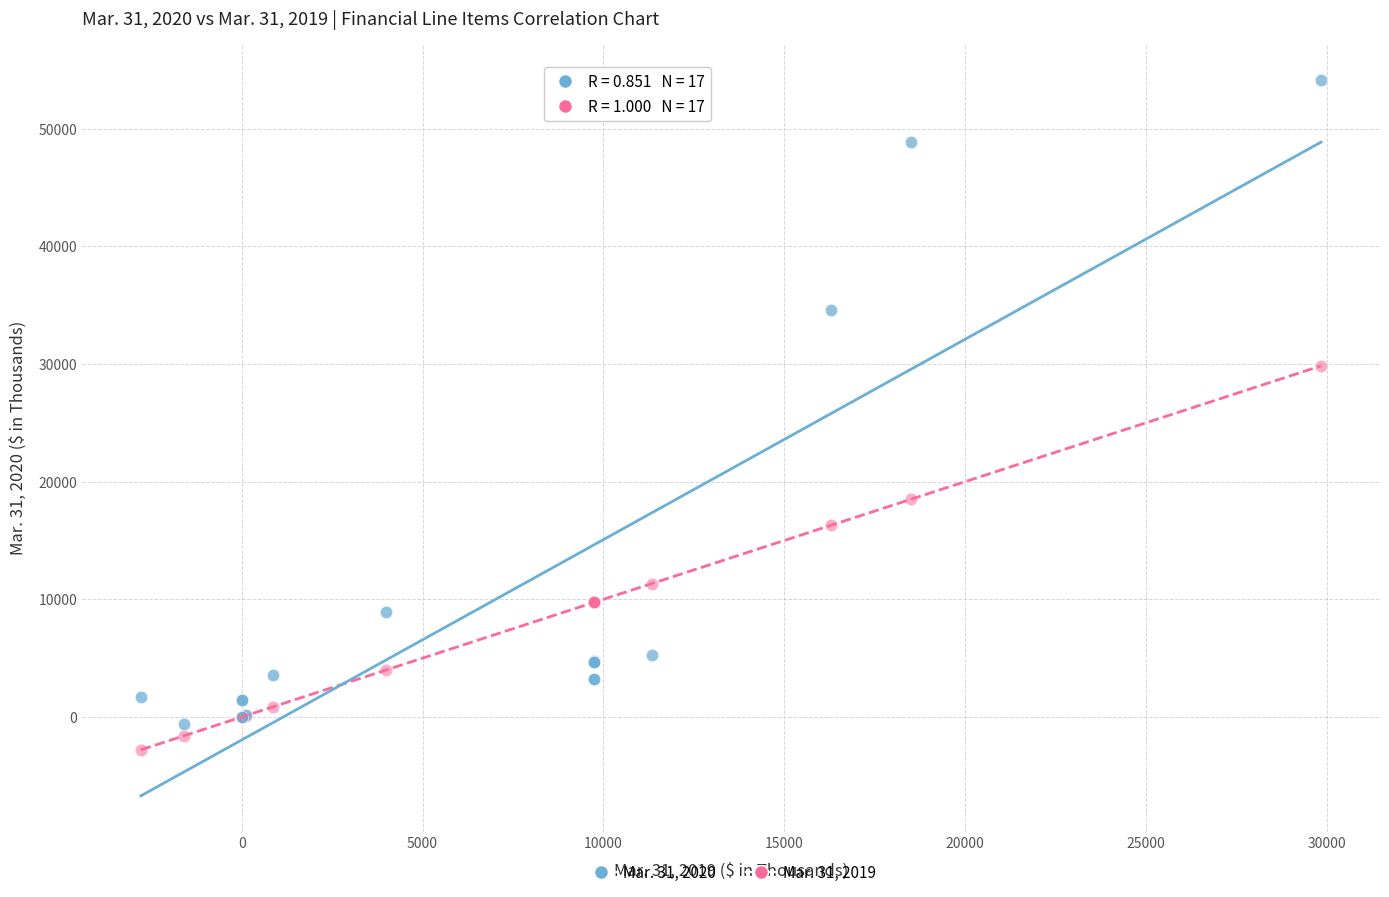

Which series has the widest spread of Y values?

Mar. 31, 2020